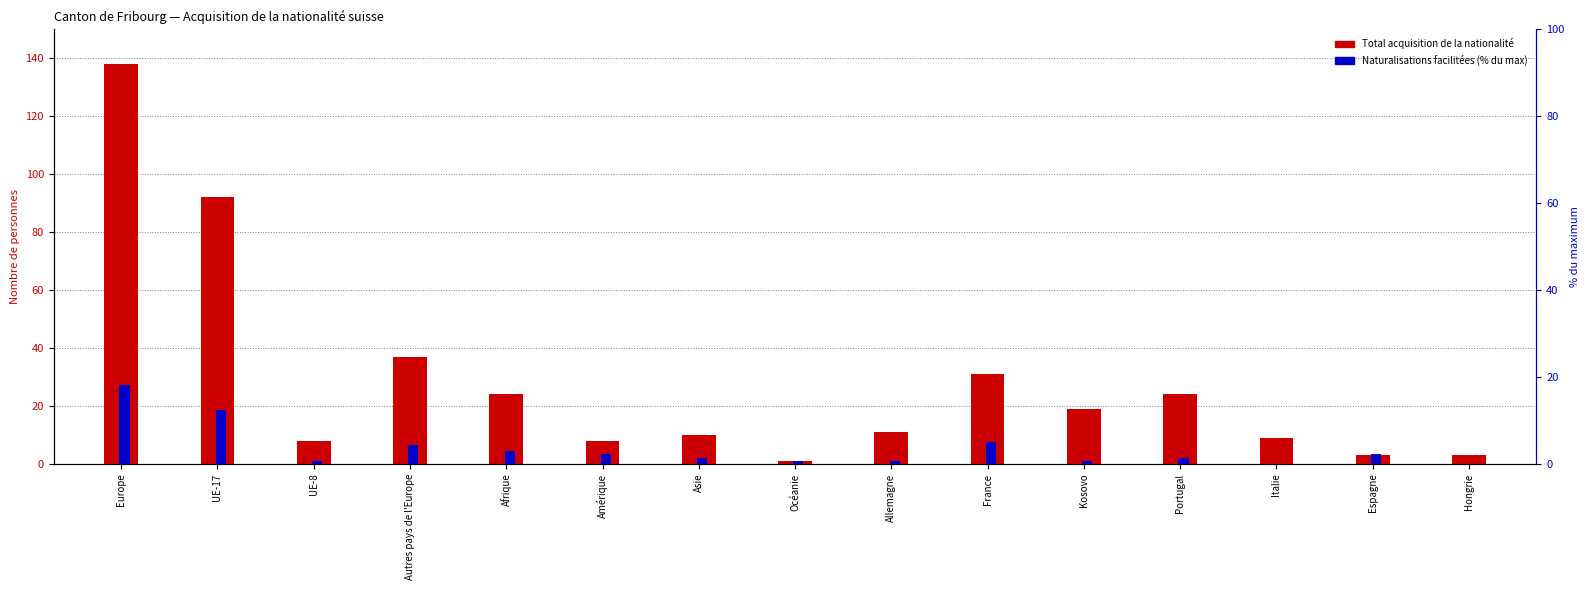

Reading left to right, what are all the values shown in this chart?

Total acquisition: 138.0	92.0	8.0	37.0	24.0	8.0	10.0	1.0	11.0	31.0	19.0	24.0	9.0	3.0	3.0
Naturalisations facilitées (%): 18.1	12.3	0.7	4.3	2.9	2.2	1.4	0.7	0.7	5.1	0.7	1.4	0.0	2.2	0.0